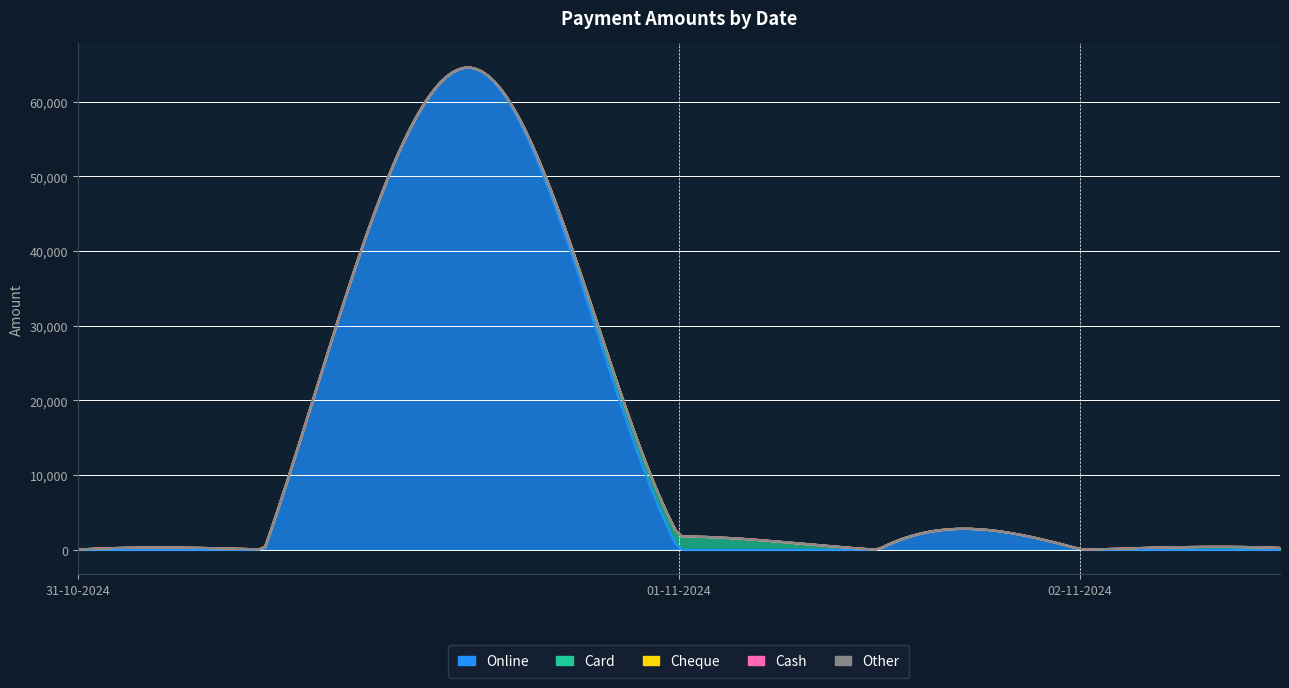

What is the label of the 7th point from the right?

31-10-2024